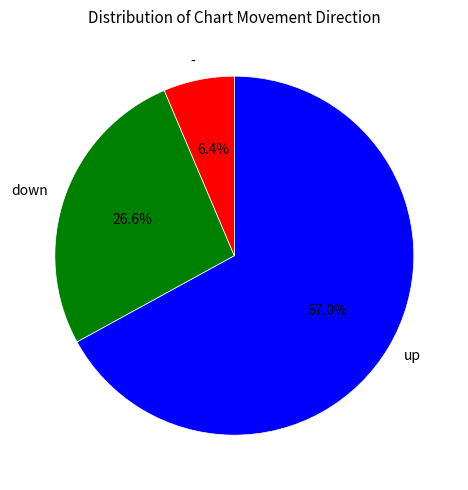

What is the ratio of the value at - to the value at up?

0.1